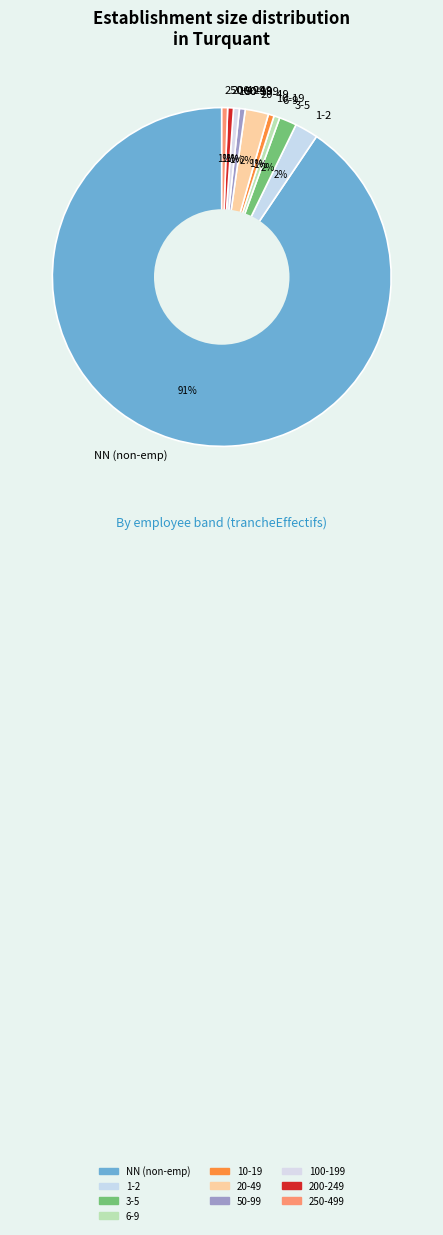

Count the number of slices in the pie.

10